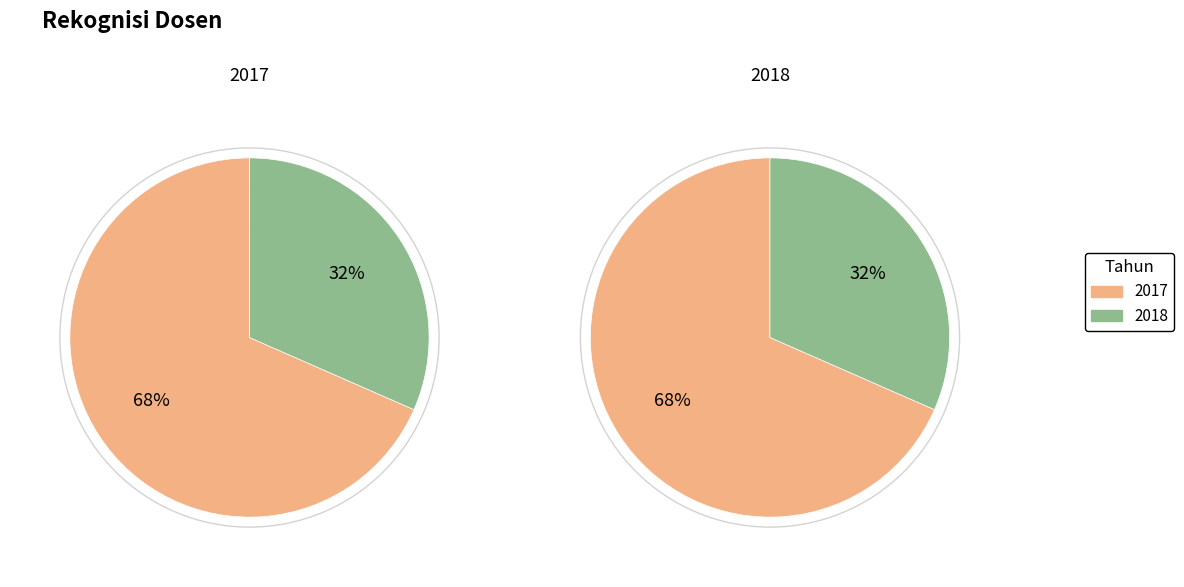

How many segments does this pie chart have?

2